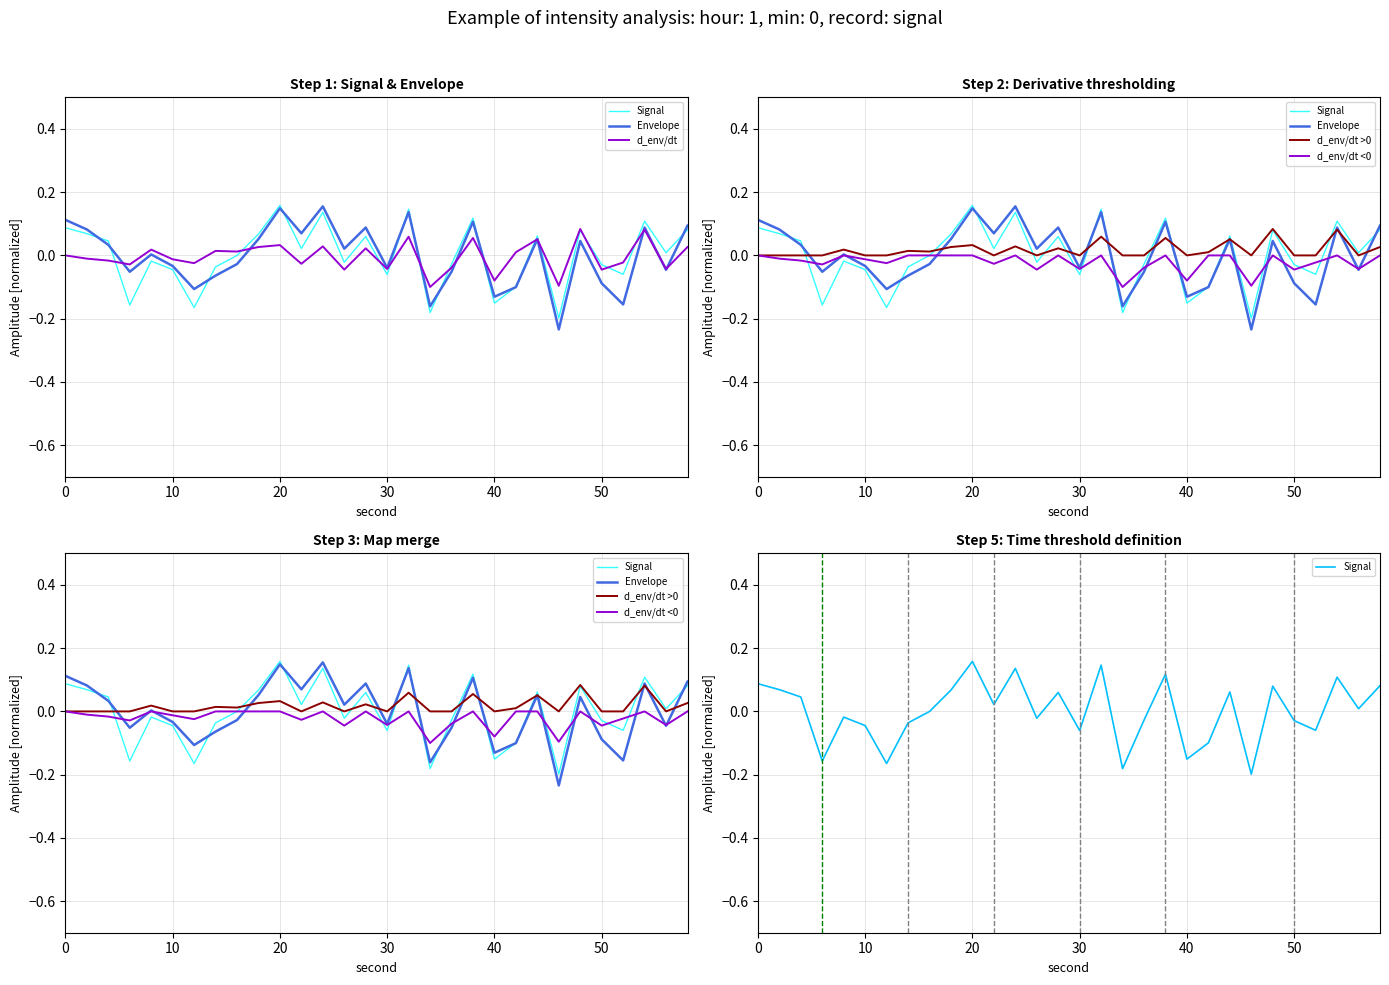

Which series has the widest spread of values?

Envelope